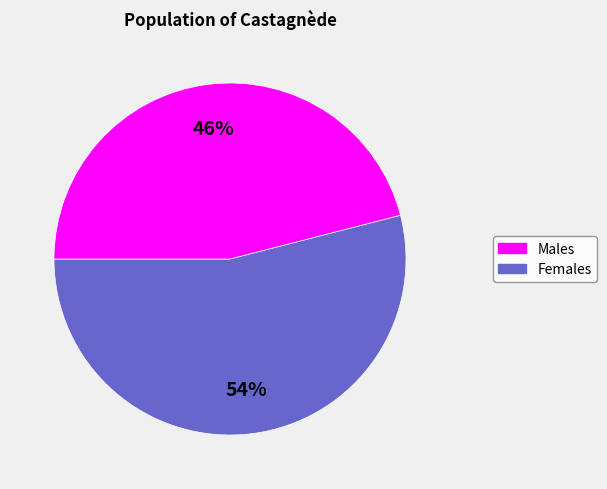

Is there any slice that represents more than half of the pie?

Yes